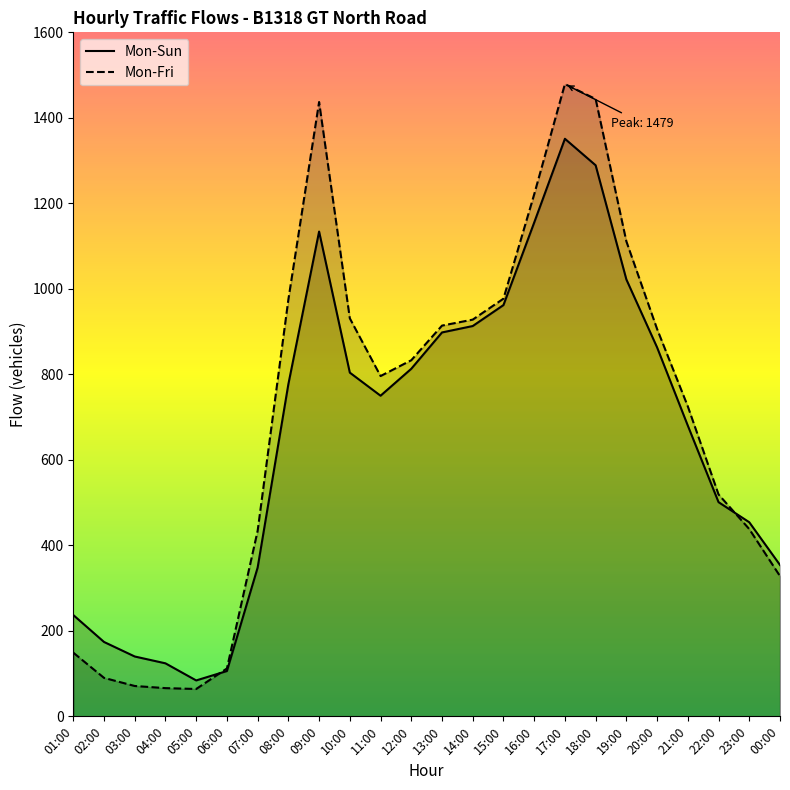

At how many categories does at least one series exceed 313?

18